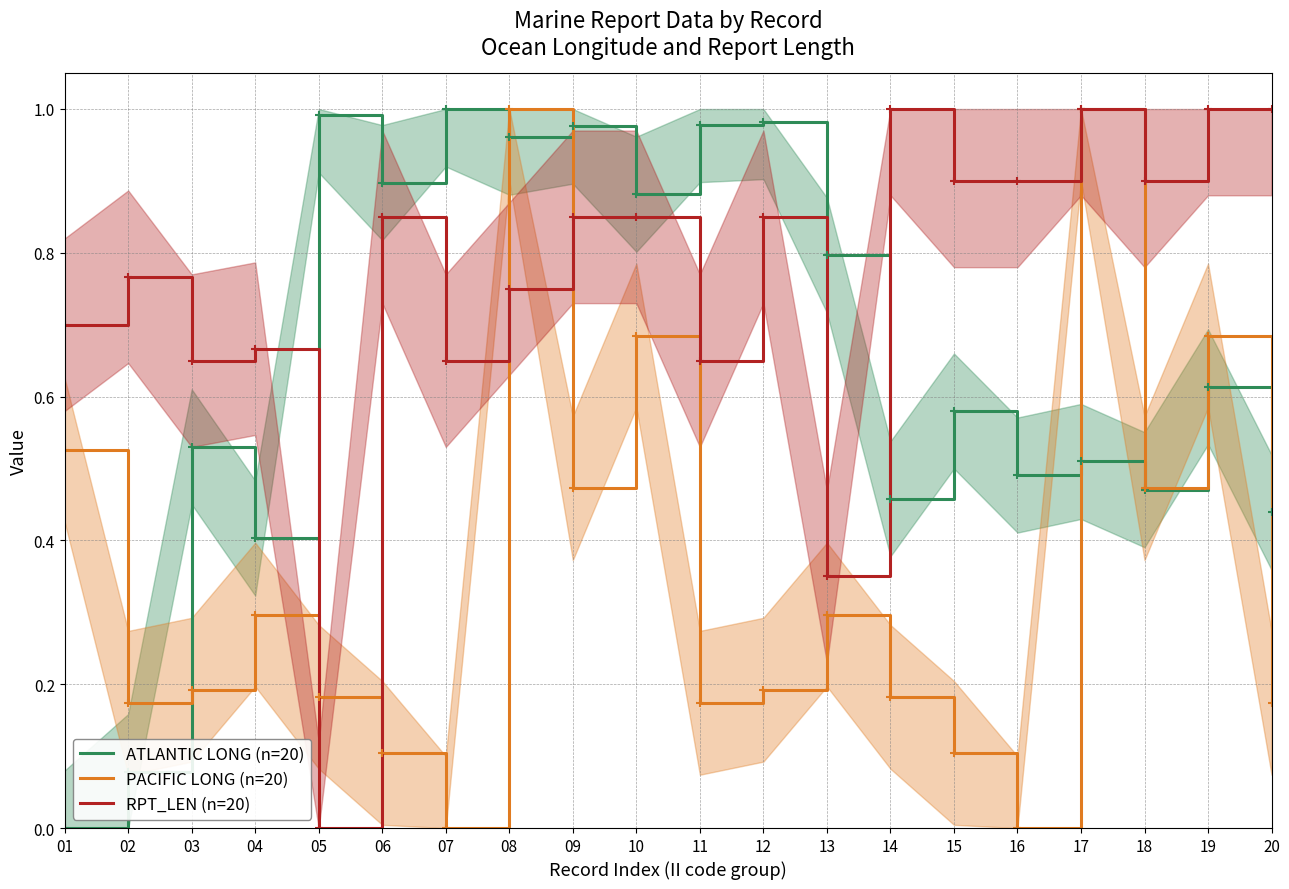

Reading left to right, extract all data points from this chart.

ATLANTIC LONG (n=20): 01=0.0	02=0.1	03=0.5	04=0.4	05=1.0	06=0.9	07=1.0	08=1.0	09=1.0	10=0.9	11=1.0	12=1.0	13=0.8	14=0.5	15=0.6	16=0.5	17=0.5	18=0.5	19=0.6	20=0.4
PACIFIC LONG (n=20): 01=0.5	02=0.2	03=0.2	04=0.3	05=0.2	06=0.1	07=0.0	08=1.0	09=0.5	10=0.7	11=0.2	12=0.2	13=0.3	14=0.2	15=0.1	16=0.0	17=1.0	18=0.5	19=0.7	20=0.2
RPT_LEN (n=20): 01=0.7	02=0.8	03=0.7	04=0.7	05=0.0	06=0.8	07=0.7	08=0.8	09=0.8	10=0.8	11=0.7	12=0.8	13=0.3	14=1.0	15=0.9	16=0.9	17=1.0	18=0.9	19=1.0	20=1.0